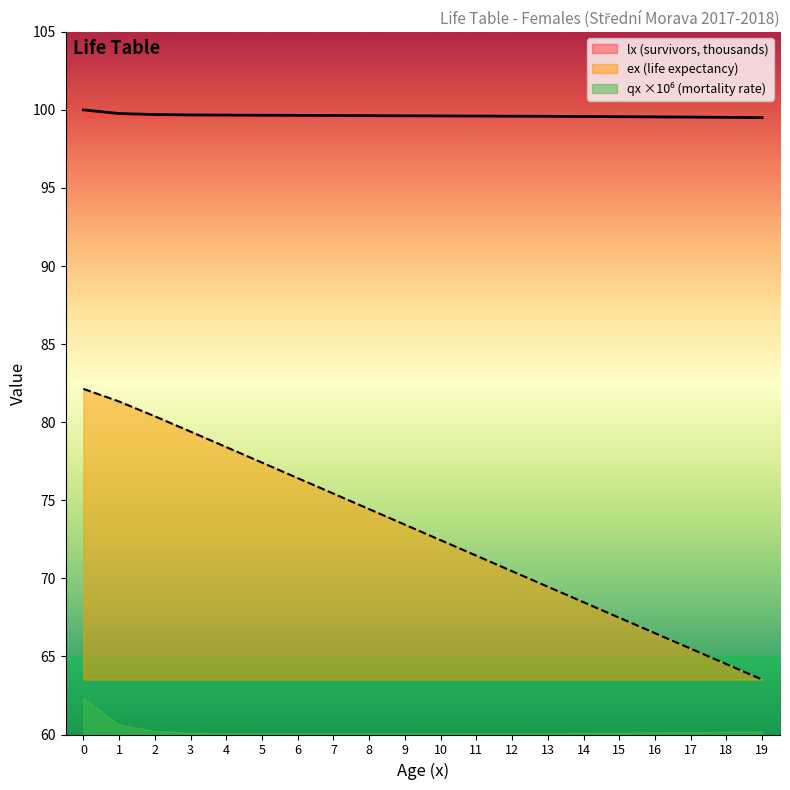

True or false: lx (survivors, thousands) and ex (life expectancy) cross at least once.

False